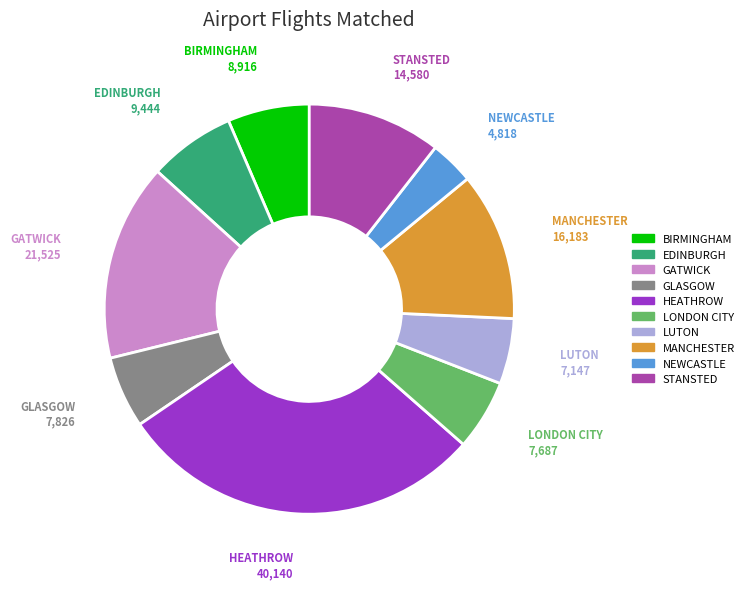

Does GLASGOW represent more than half of the total?

No